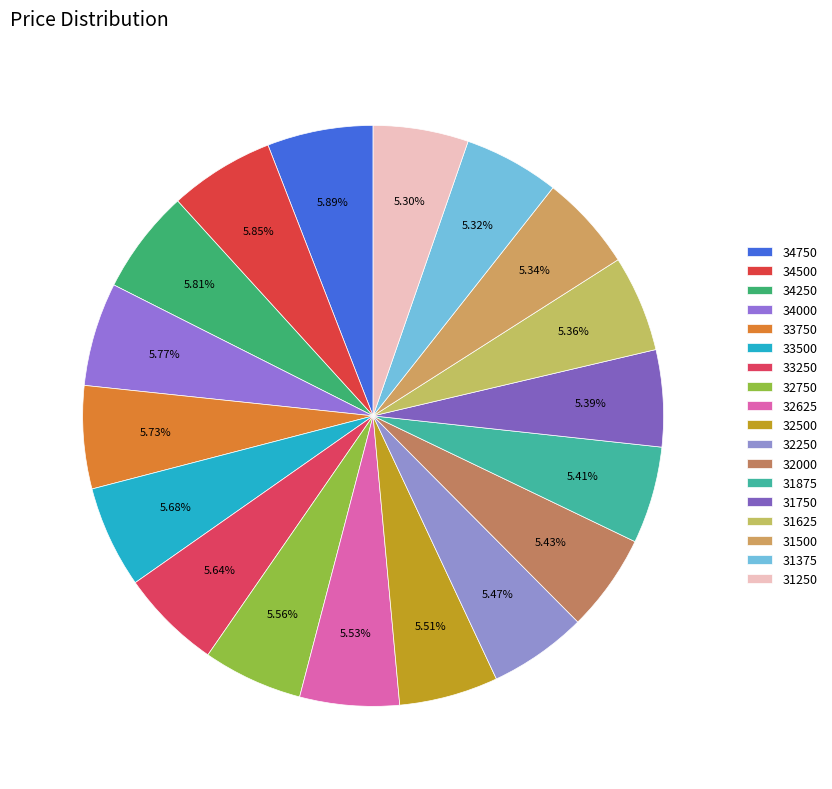

What is the ratio of the value at 33750 to the value at 32000?

1.1